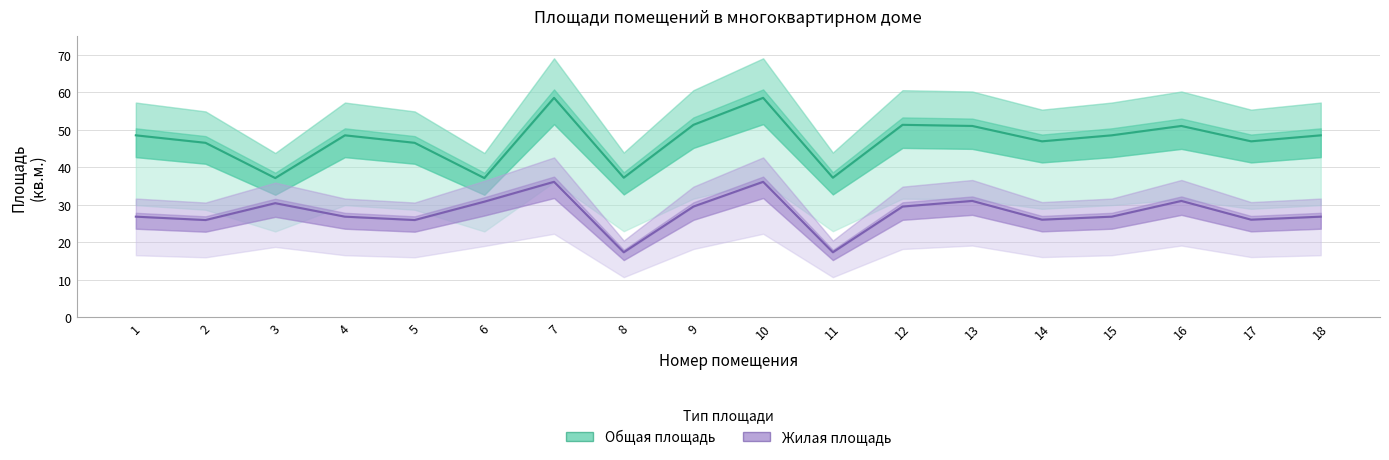

Where is the first local maximum for Общая площадь?

4